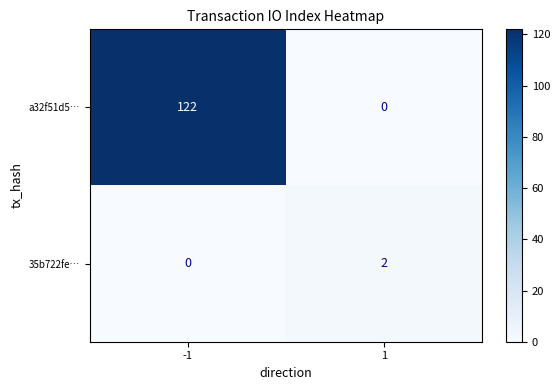

What is the highest value of the a32f51d5… series?

122